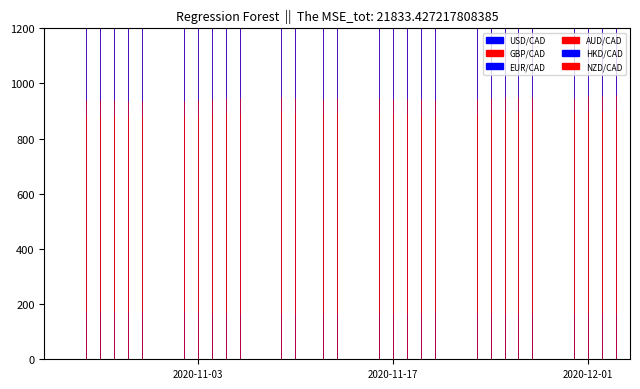

In USD/CAD, how many points are higher than both neighbors (excluding endpoints)?

6